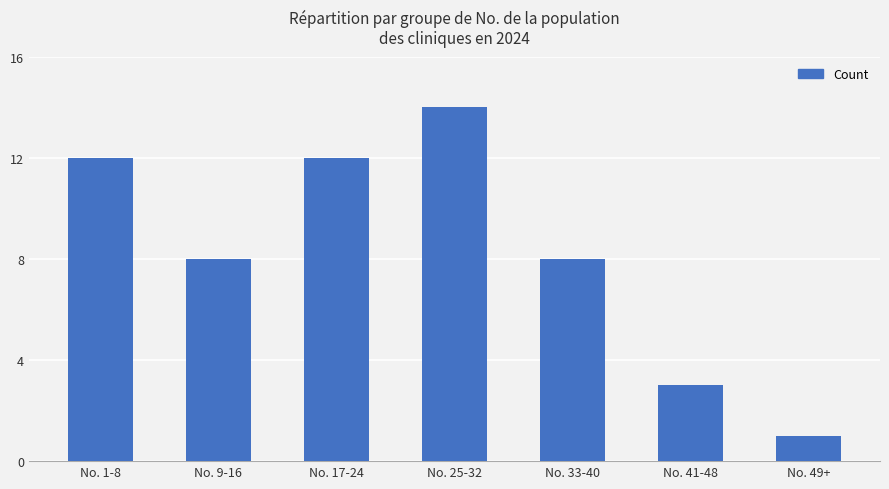

How many bars are there in total?

7